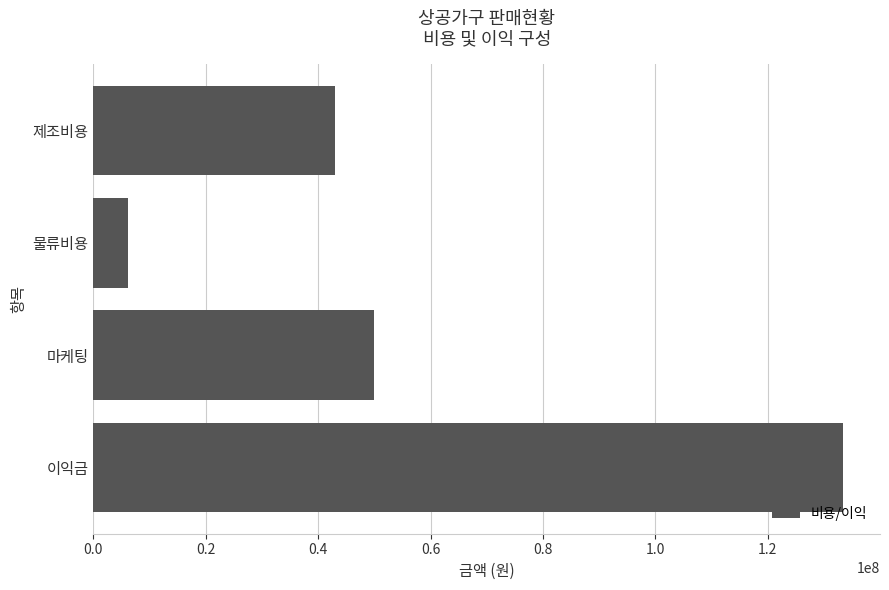

List the labels in order of value, largest first.

이익금, 마케팅, 제조비용, 물류비용